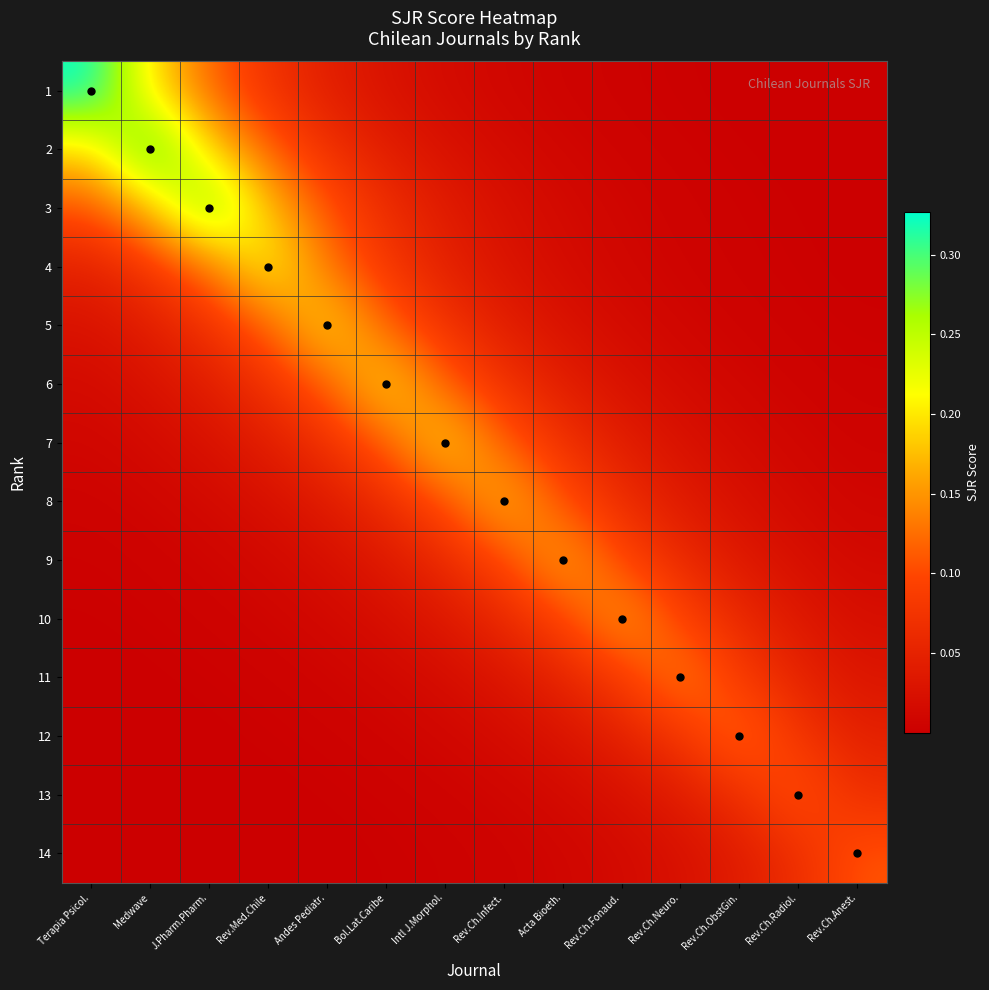

What is the total value across all series at Rev.Med.Chile?

0.9